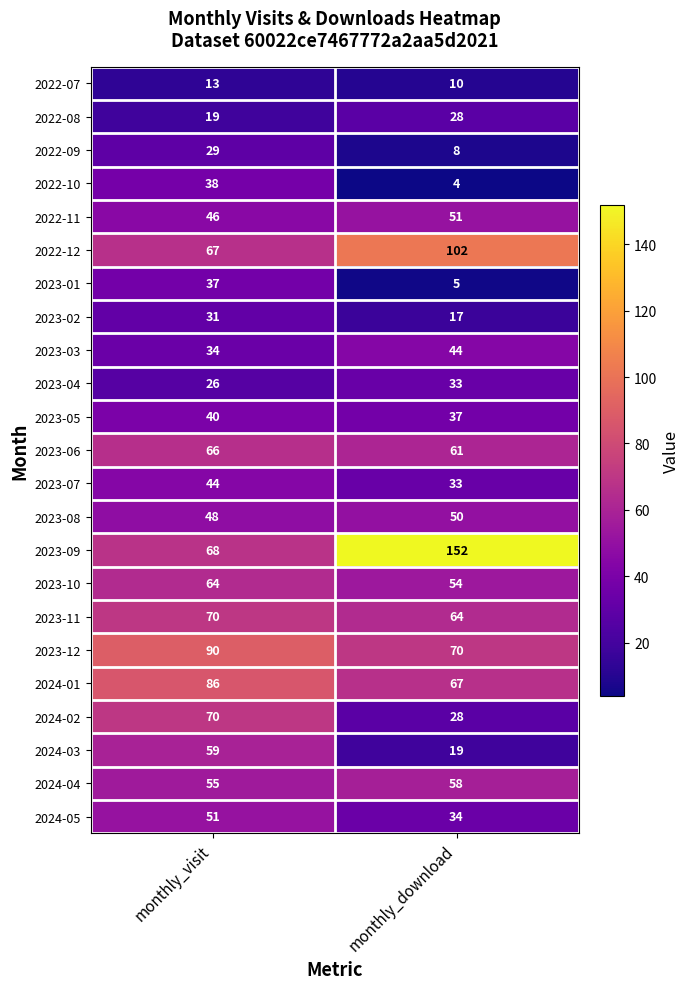

Which category has the lowest value across all series?

monthly_download